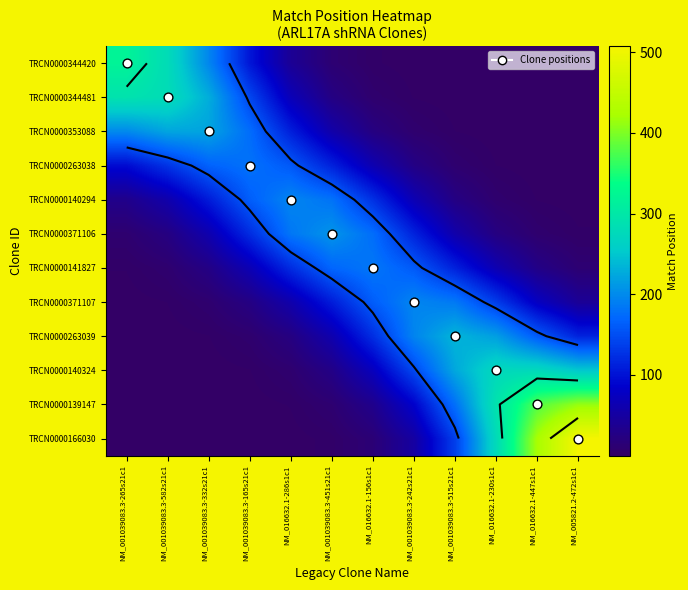

At which label is TRCN0000344481 closest to 145?

NM_001039083.3-165s21c1